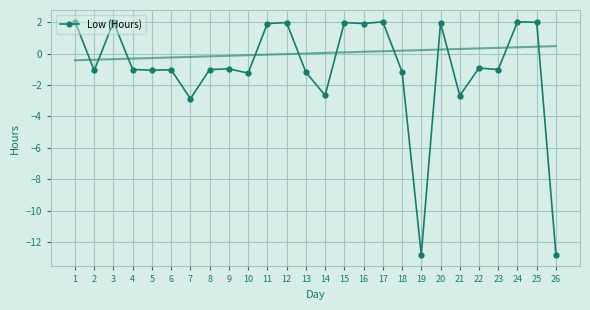

What is the maximum value shown in the chart?

2.0